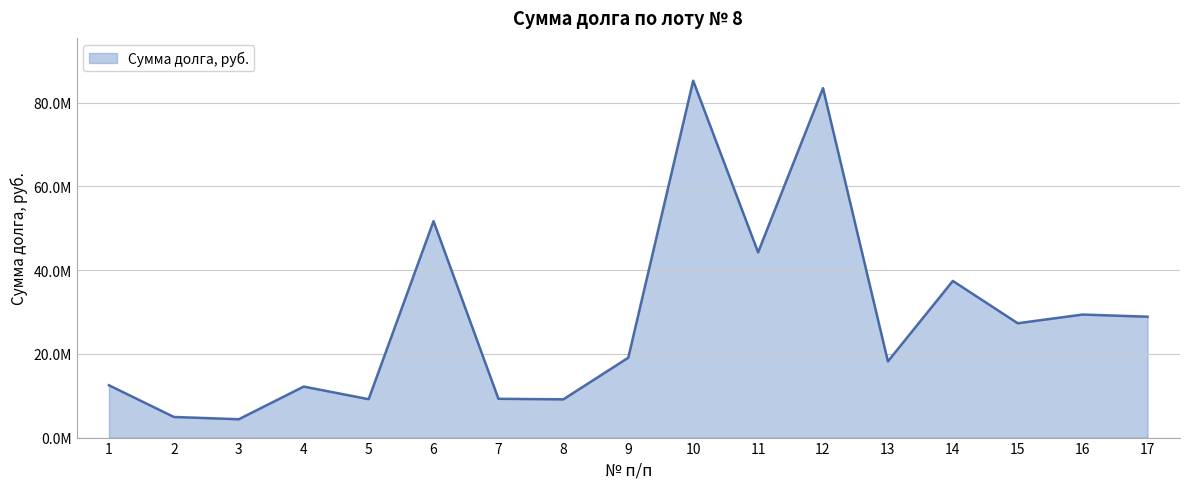

Is this an area chart (filled region under the line)?

Yes